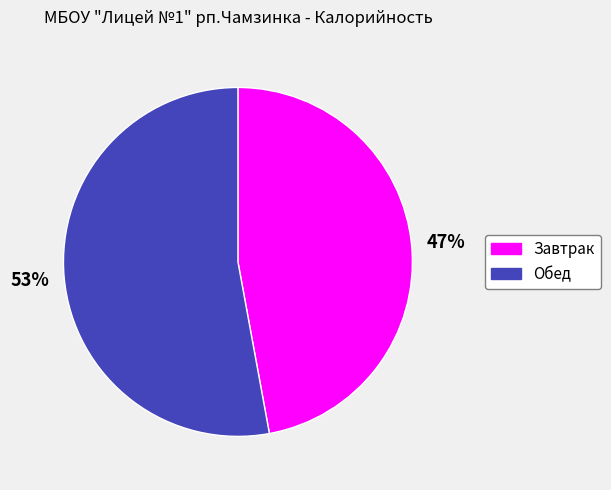

Combined, do Обед and Завтрак account for over 50%?

Yes